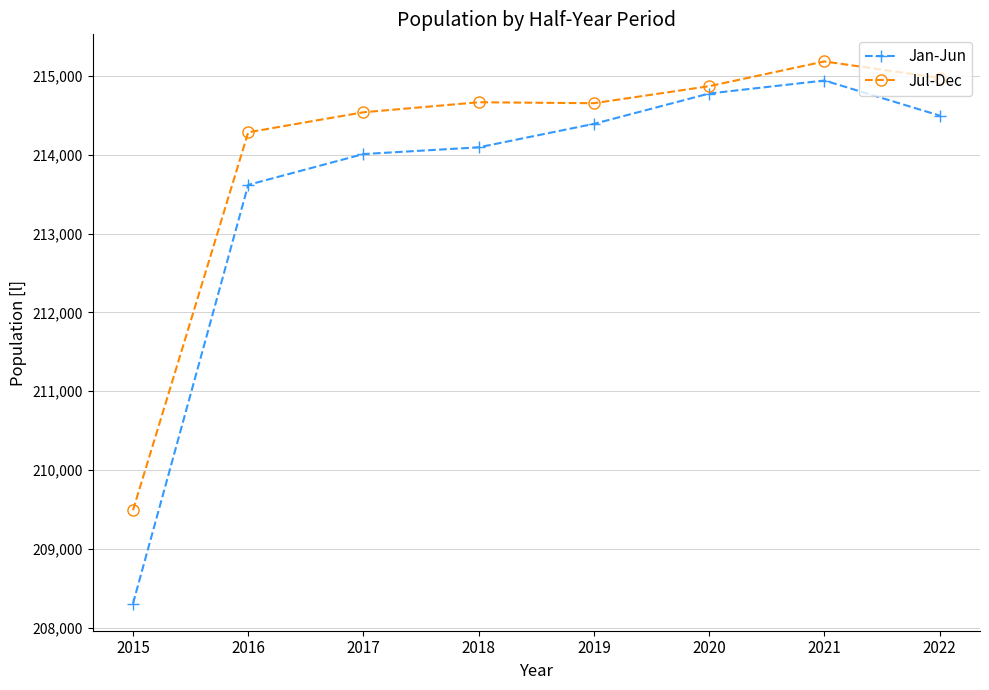

What is the value of the Jul-Dec point at the 7th from the left?

215185